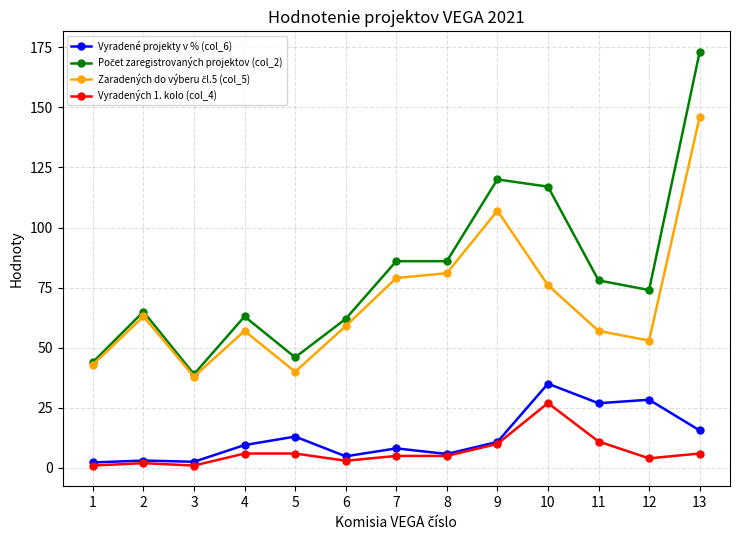

At which category is the sum across all series the highest?

13